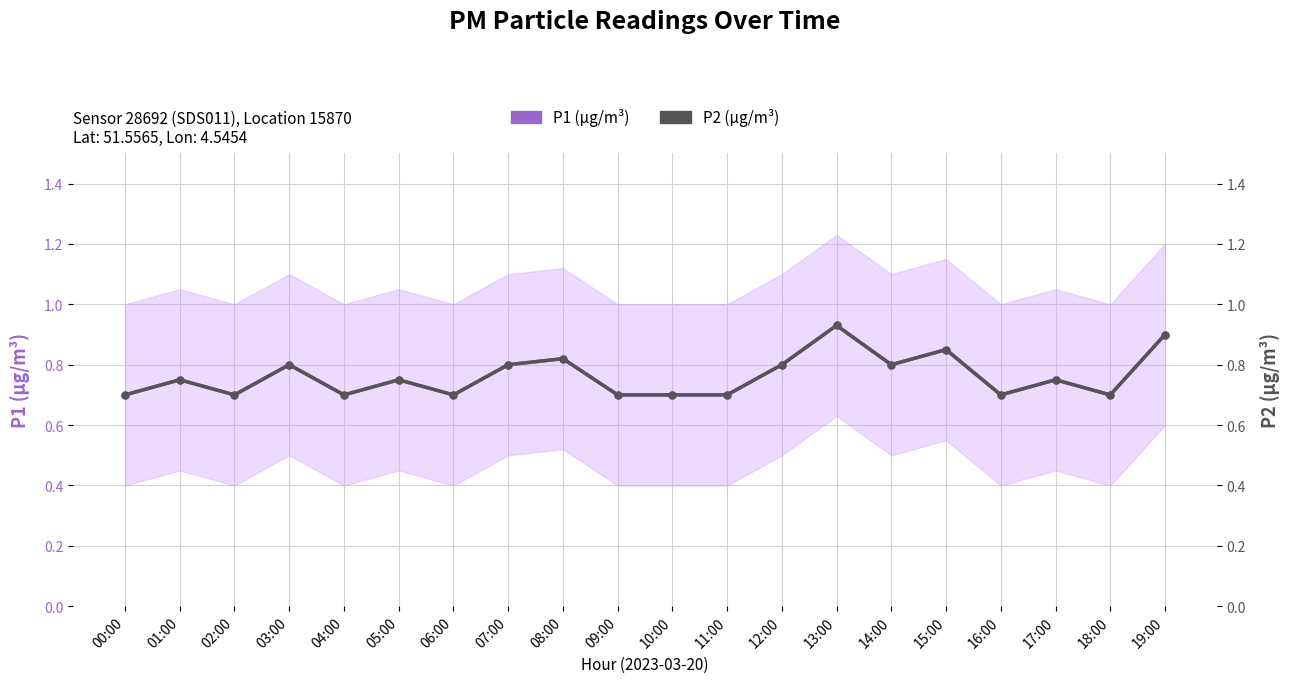

Count the number of data series in this chart.

2